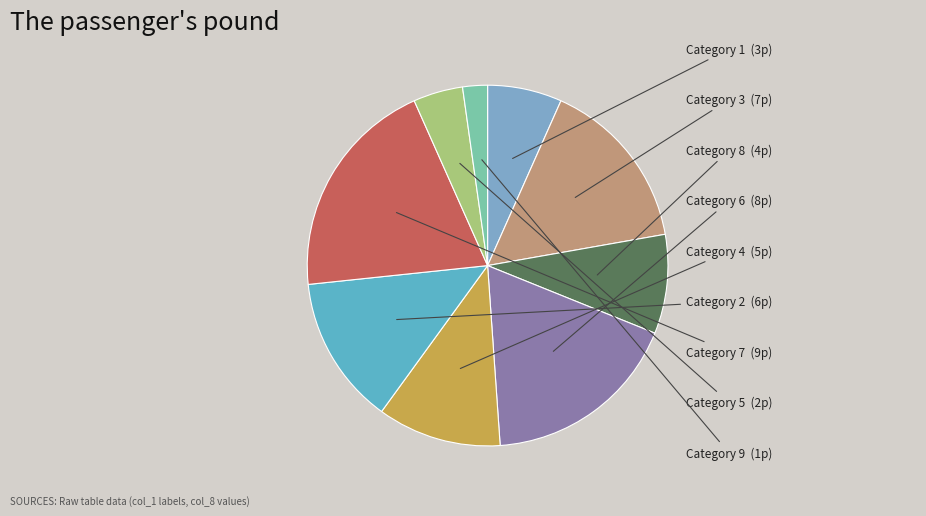

Count the number of slices in the pie.

9